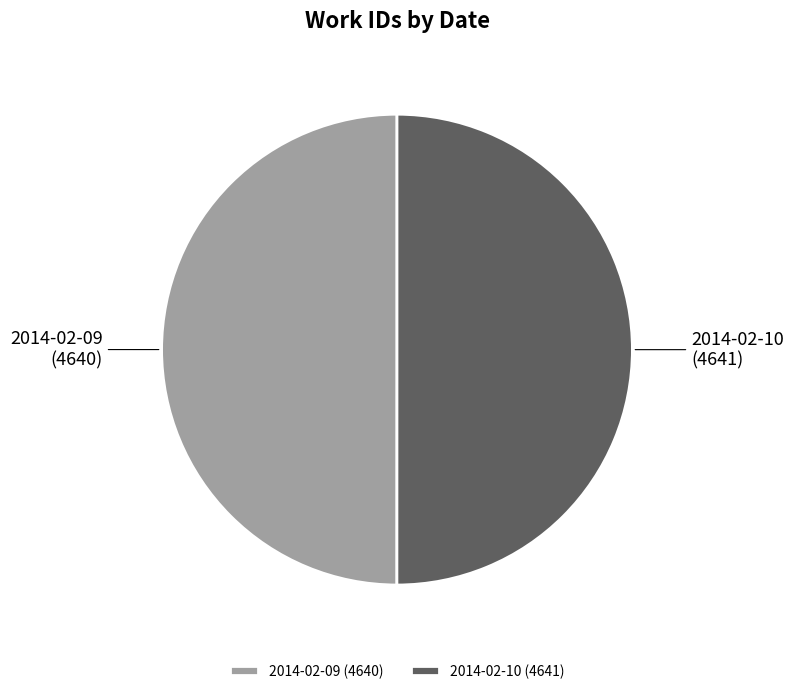

The 2014-02-10 slice represents 44% of the pie. True or false?

False